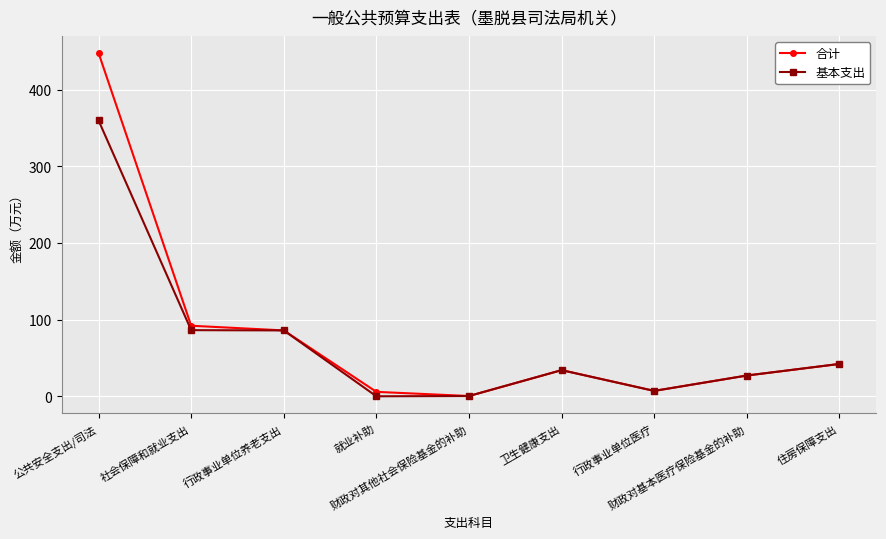

How many data points does each series have?

9